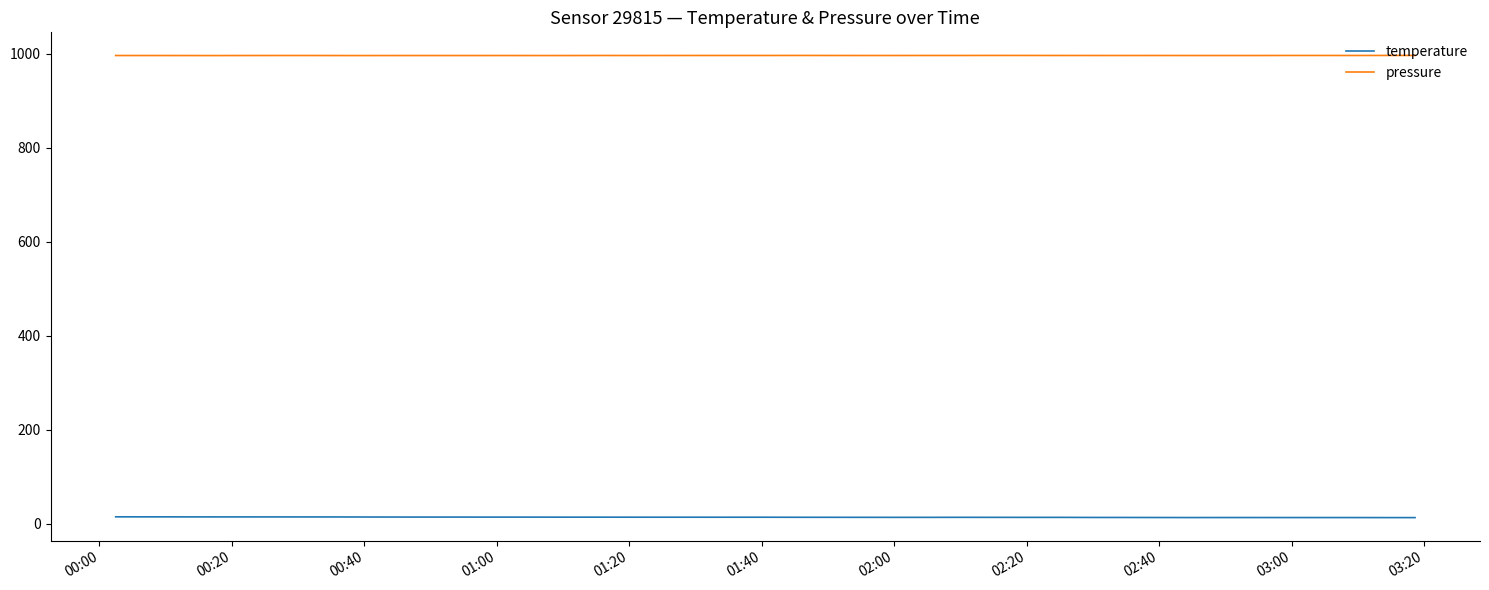

List the series in order of their peak value, highest first.

pressure, temperature